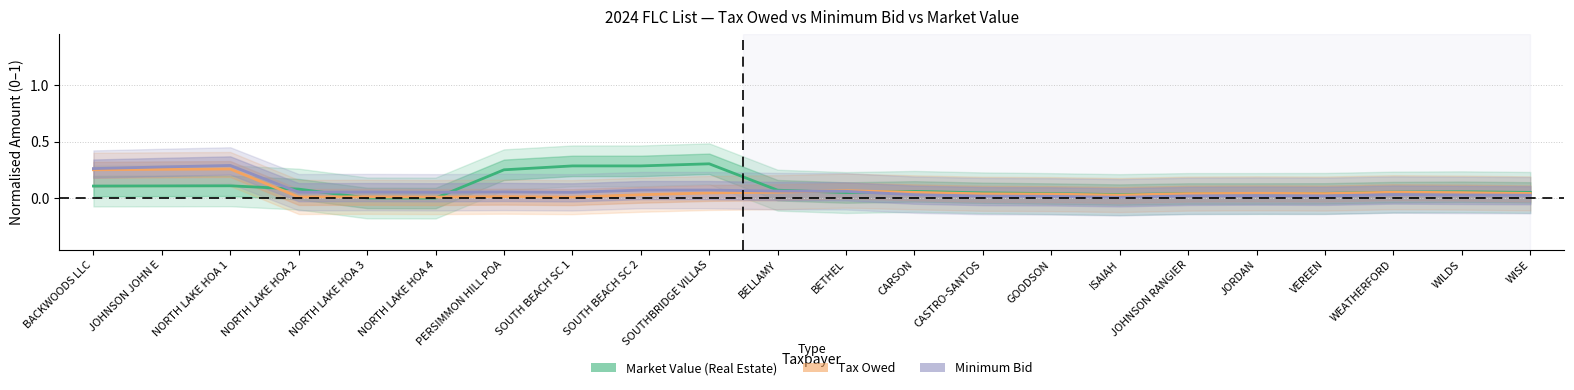

What is the average value of the Minimum Bid series?

0.1